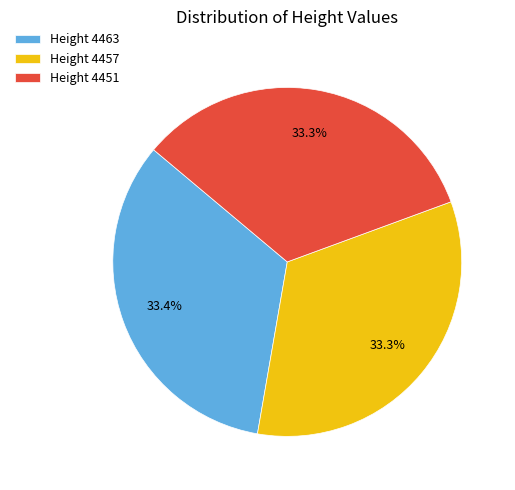

What is the total percentage of Height 4451 and Height 4457?

66.6%